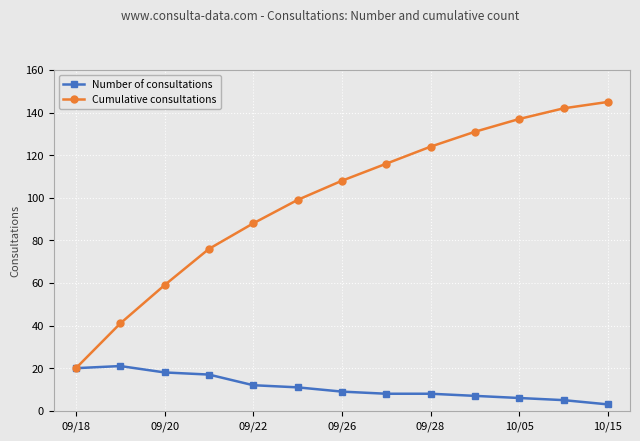

What is the difference between the maximum and second lowest values in the Cumulative consultations series?

104